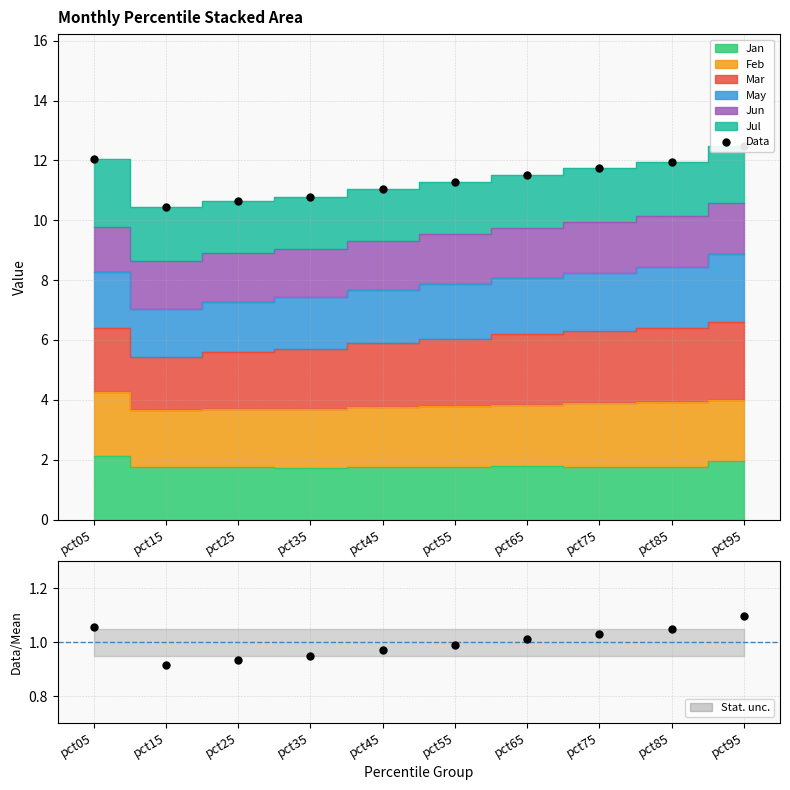

How many interior local valleys does the Data series have?

1